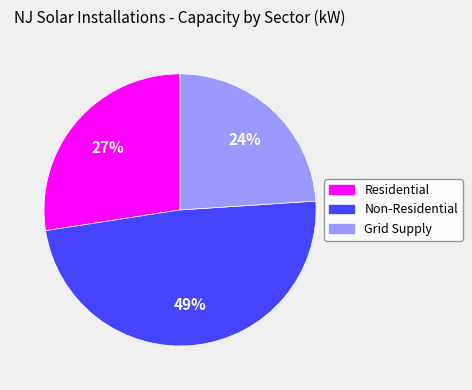

Is the sum of Non-Residential and Grid Supply greater than half?

Yes